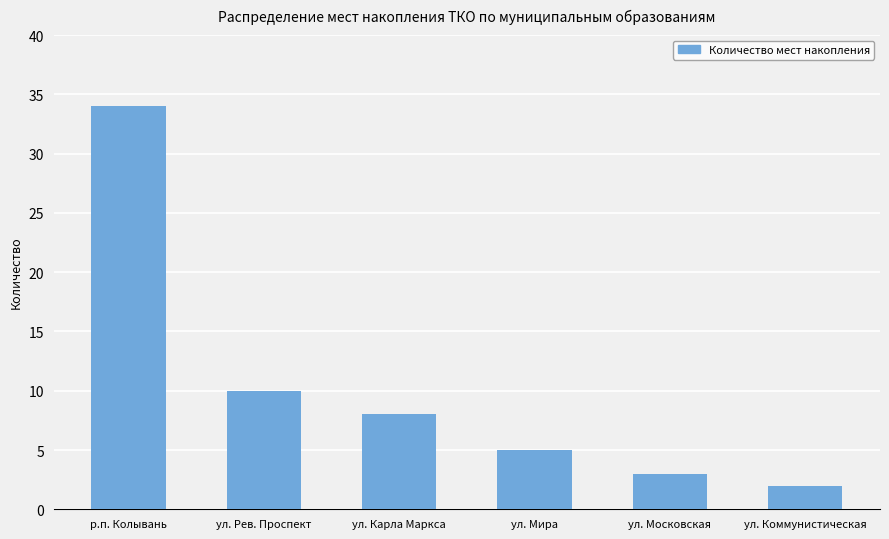

How many data points does each series have?

6